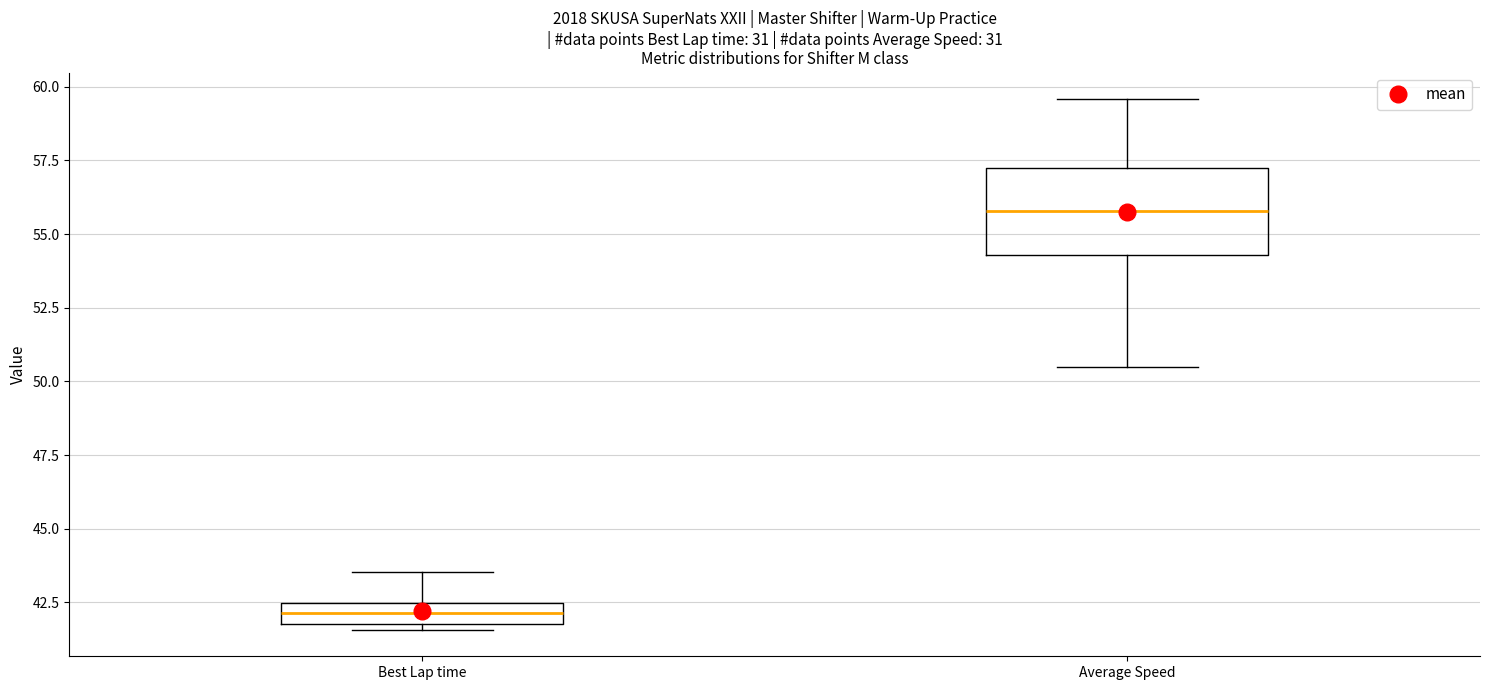

Which box is the tallest, from its lower edge to its upper edge?

Average Speed